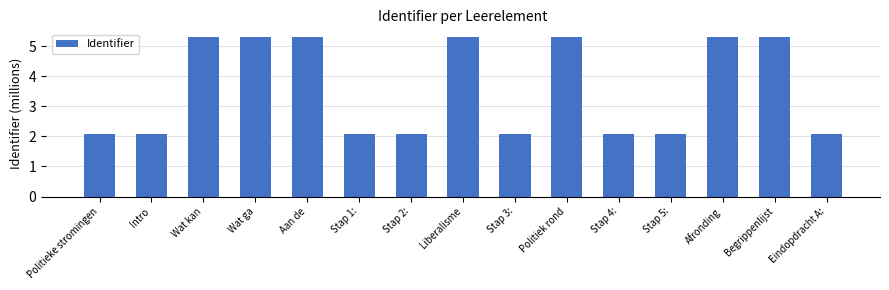

What is the change in value from Aan de to Stap 1:?

-3.2